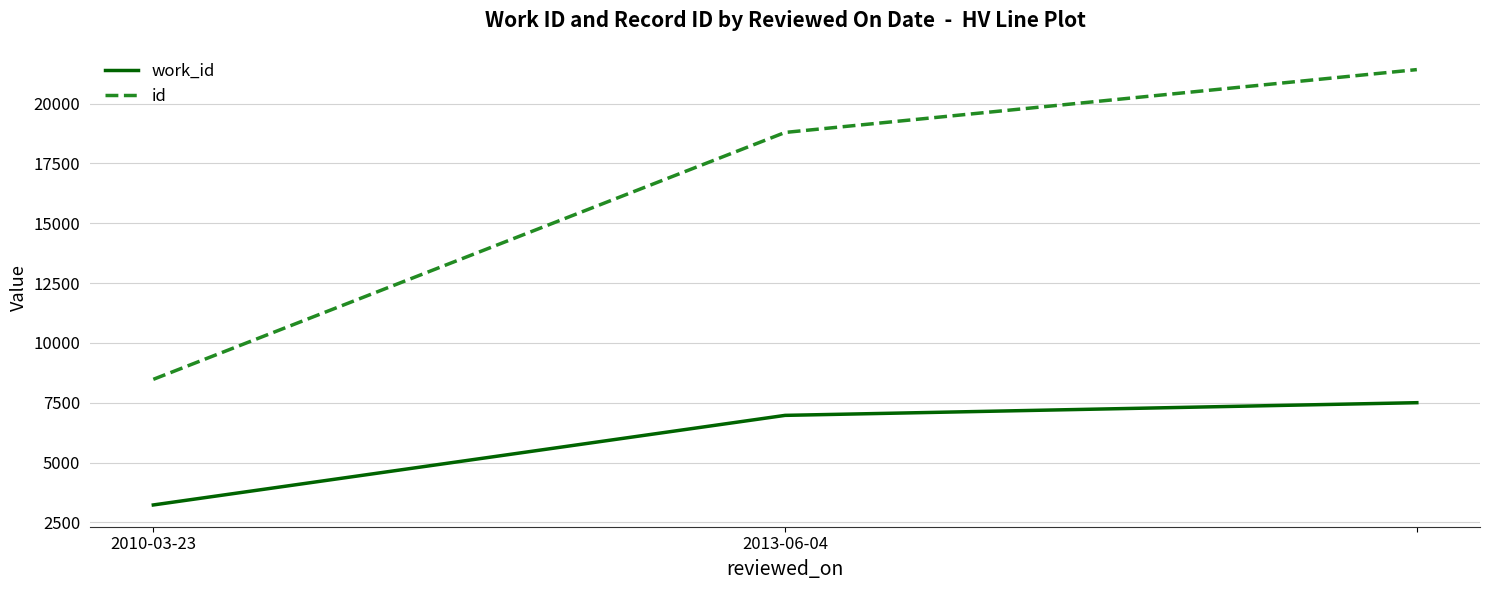

What is the highest value of the work_id series?

7501